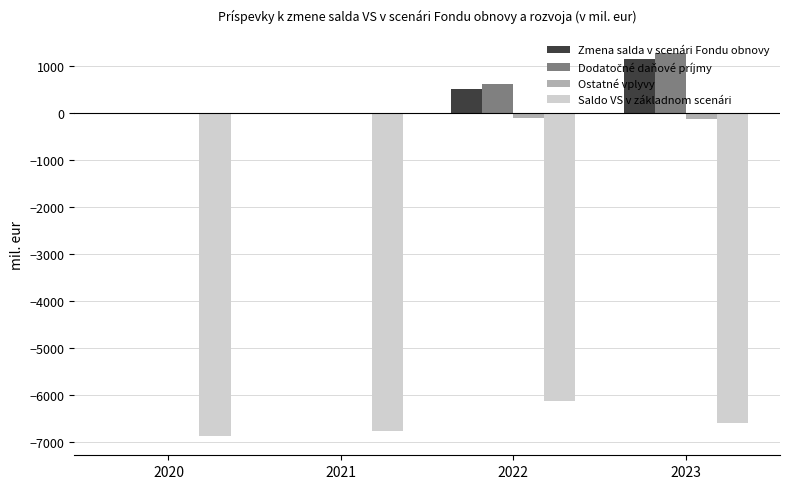

How many categories are shown in the chart?

4